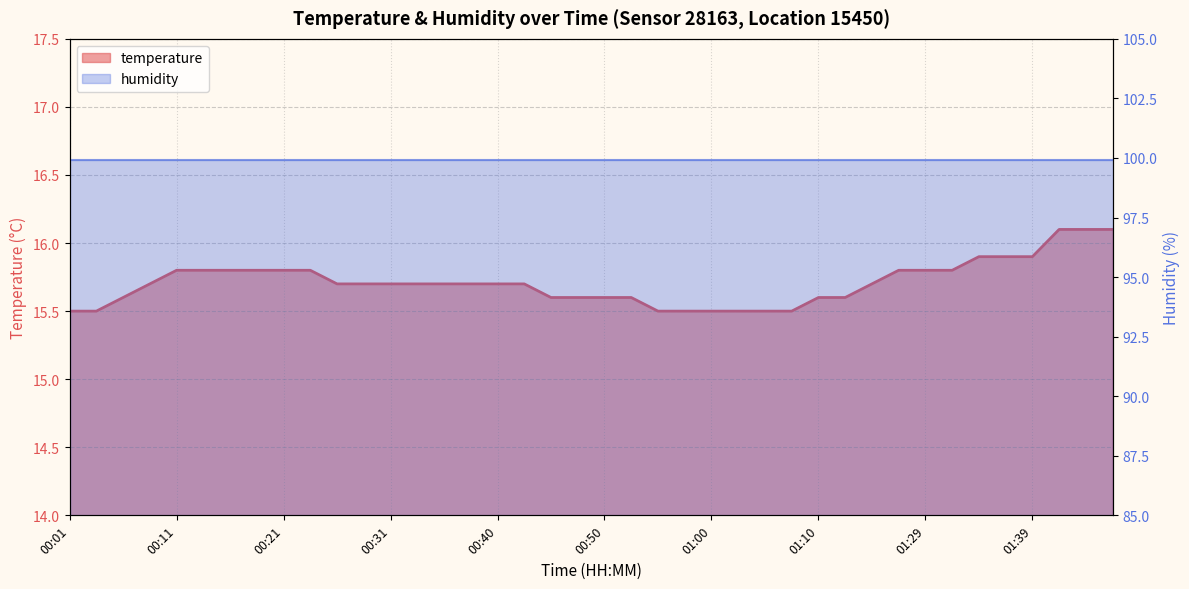

True or false: the data has more than 1 interior local peaks.

False